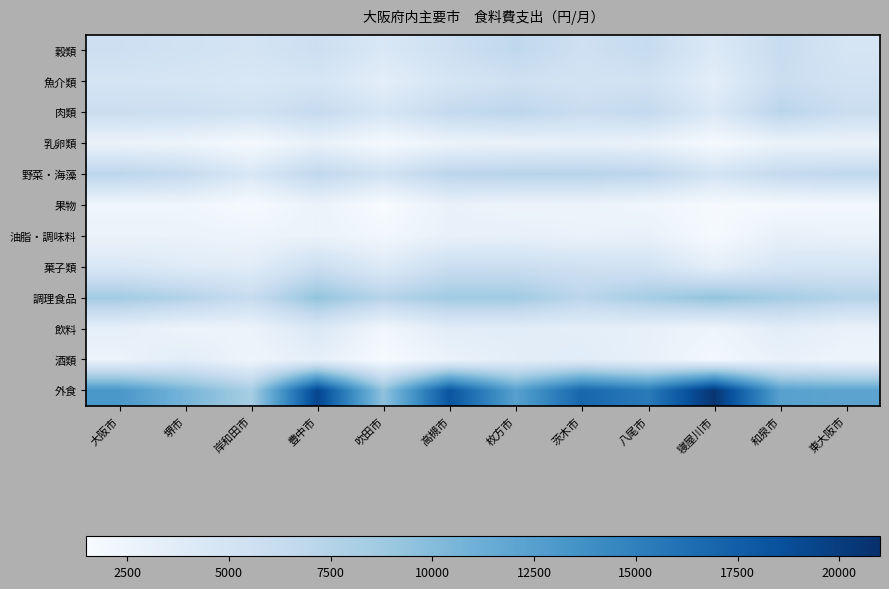

Which series changed the most between 大阪市 and 吹田市?

外食